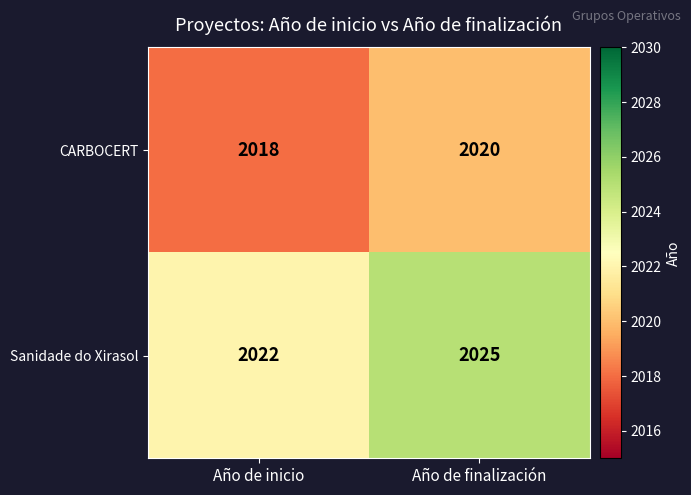

What is the total value across all series at Año de finalización?

4045